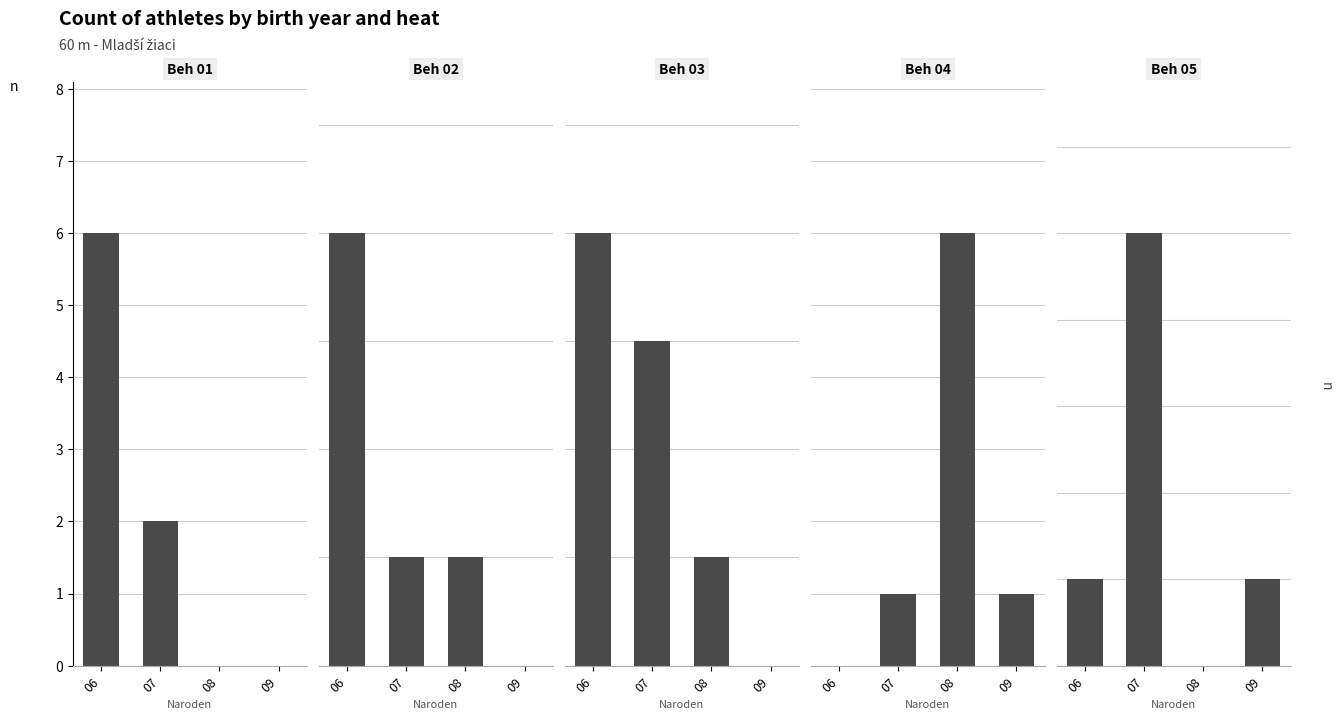

At 06, list the series in order from smallest to largest.

Beh 04, Beh 05, Beh 02, Beh 03, Beh 01